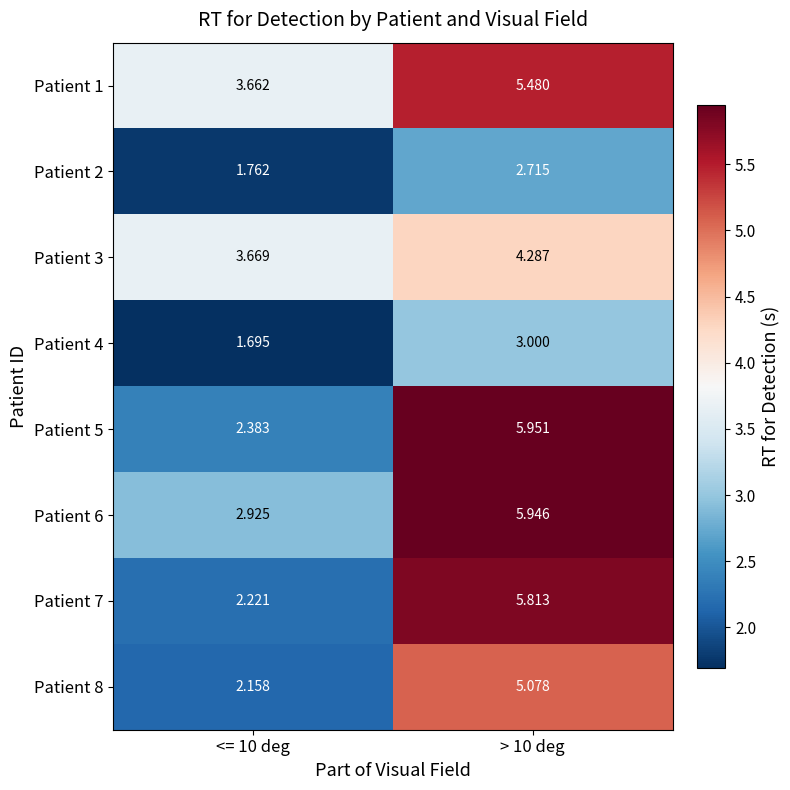

Is the value of Patient 7 at <= 10 deg greater than the value of Patient 2 at > 10 deg?

No